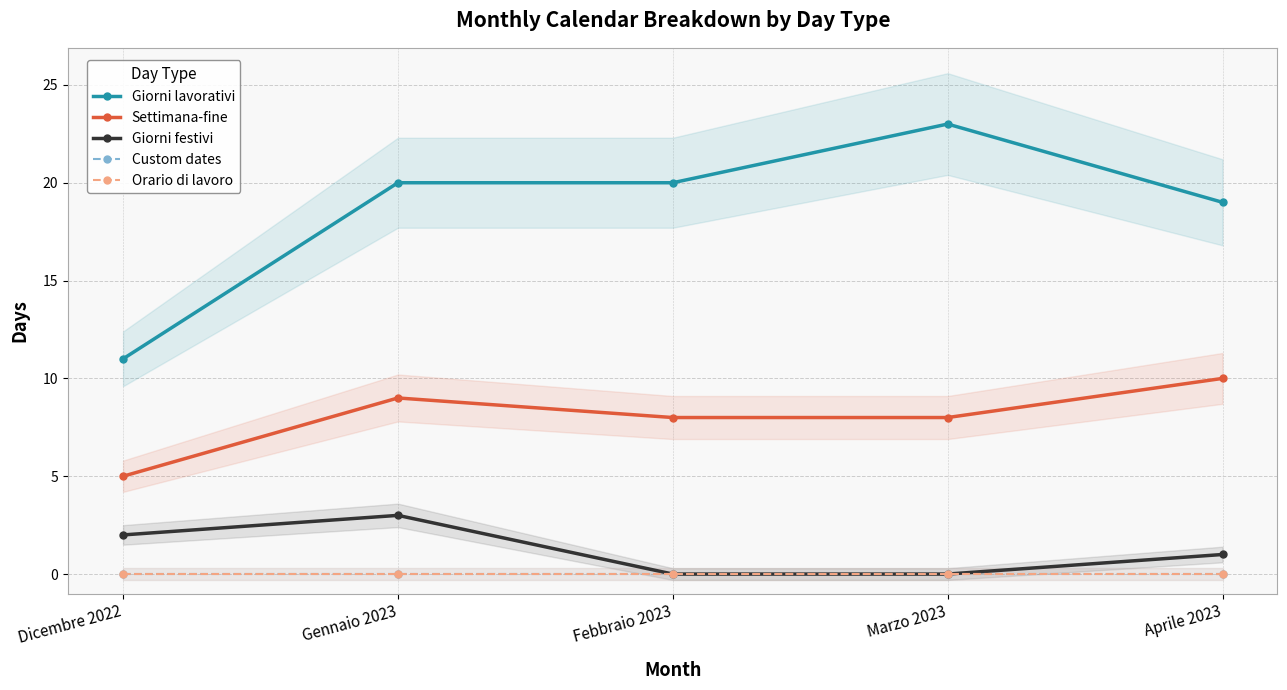

Reading left to right, transcribe all the data shown in this chart.

Giorni lavorativi: Dicembre 2022=11	Gennaio 2023=20	Febbraio 2023=20	Marzo 2023=23	Aprile 2023=19
Settimana-fine: Dicembre 2022=5	Gennaio 2023=9	Febbraio 2023=8	Marzo 2023=8	Aprile 2023=10
Giorni festivi: Dicembre 2022=2	Gennaio 2023=3	Febbraio 2023=0	Marzo 2023=0	Aprile 2023=1
Custom dates: Dicembre 2022=0	Gennaio 2023=0	Febbraio 2023=0	Marzo 2023=0	Aprile 2023=0
Orario di lavoro: Dicembre 2022=0	Gennaio 2023=0	Febbraio 2023=0	Marzo 2023=0	Aprile 2023=0